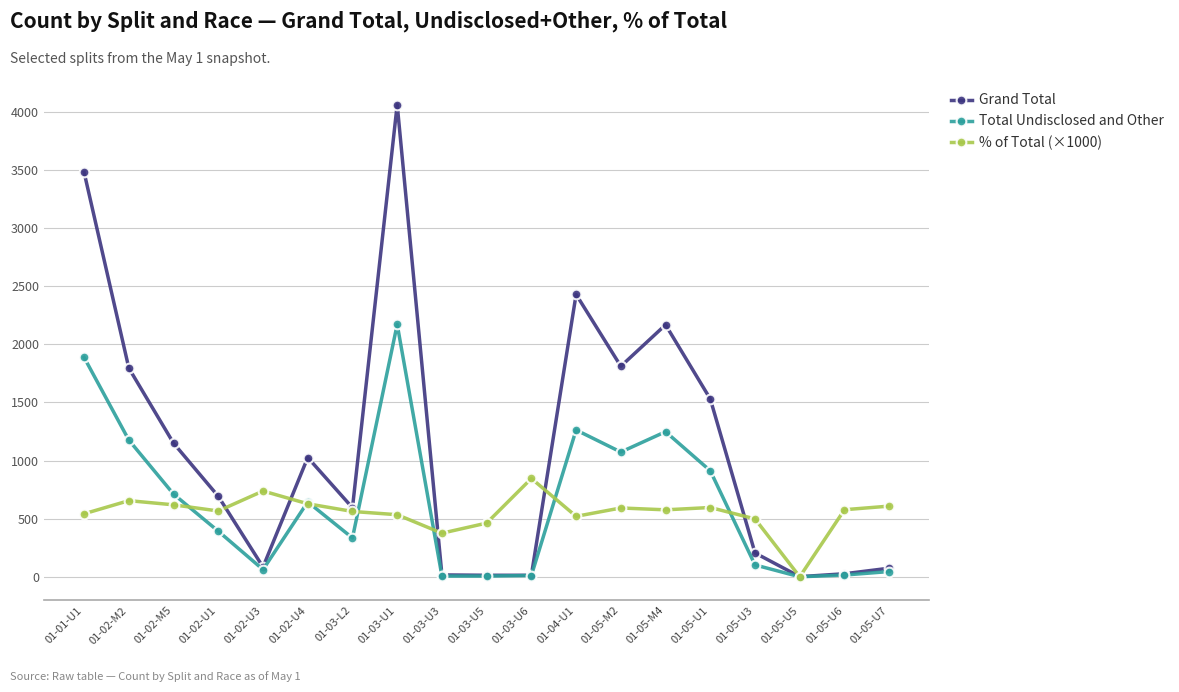

Does the chart have visible grid lines?

Yes